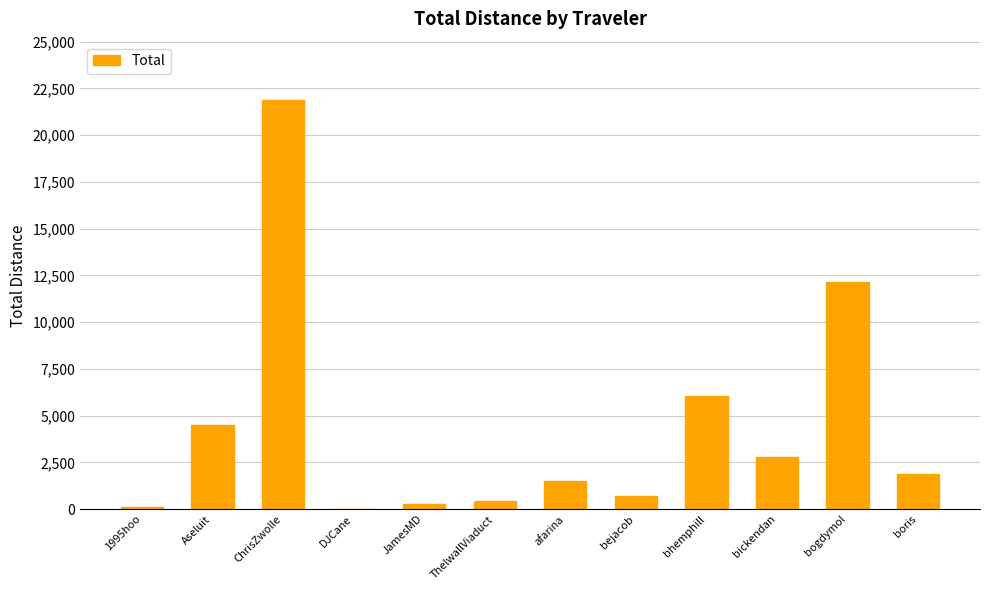

Does the chart contain stacked bars?

No